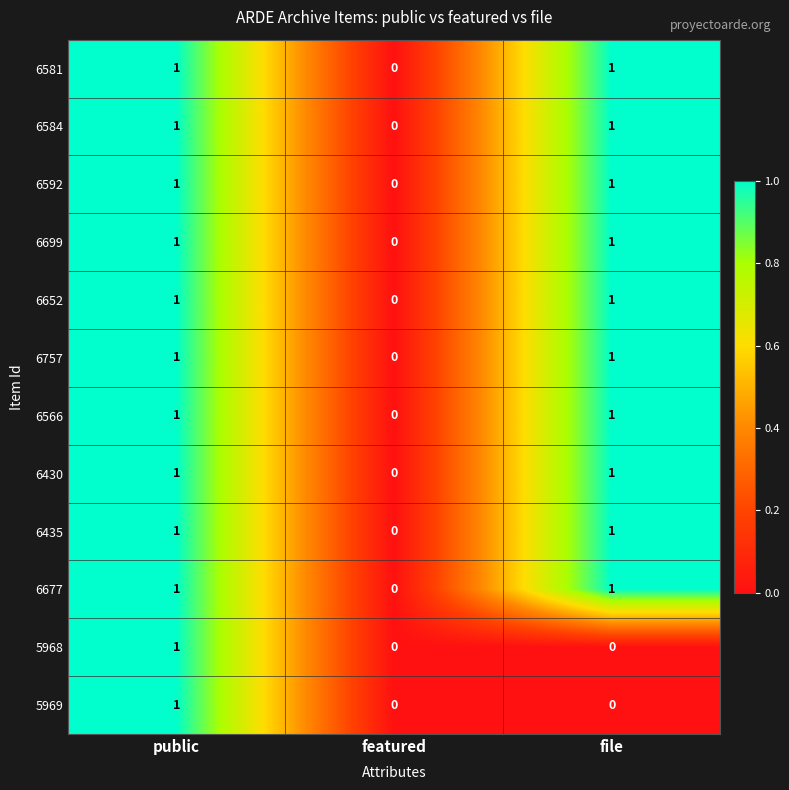

What is the greatest value displayed?

1